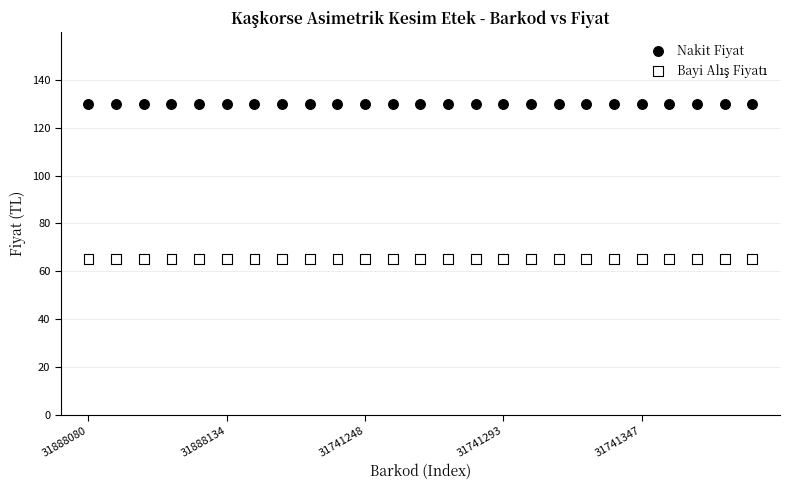

How many data points are displayed?

50